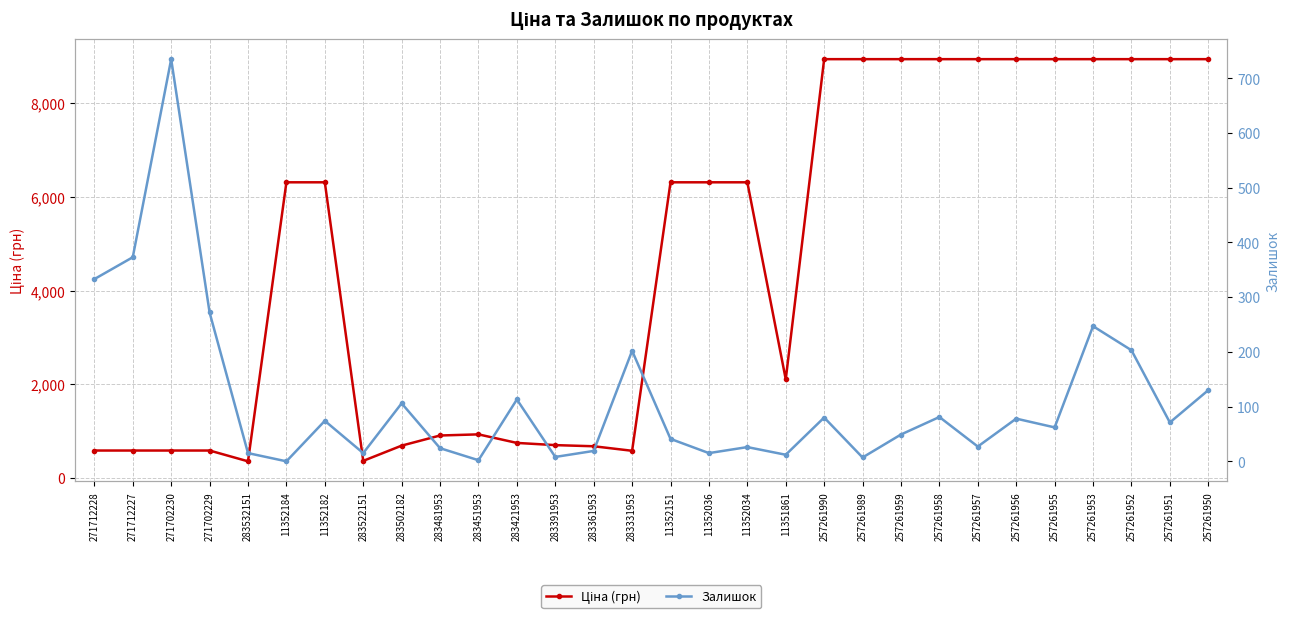

At how many categories does at least one series exceed 5713?

16